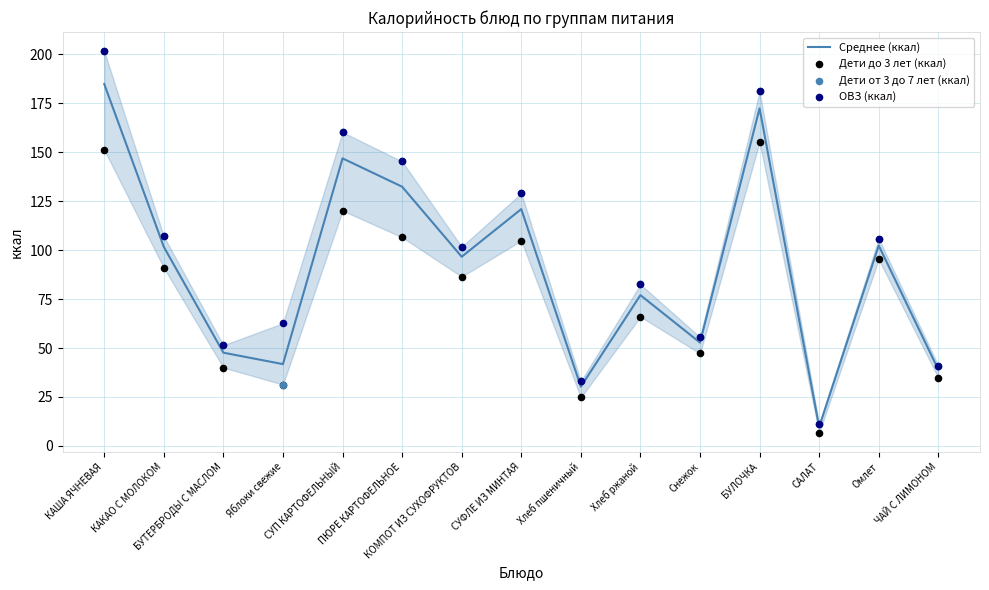

Which series has the widest spread of Y values?

Дети от 3 до 7 лет (ккал)